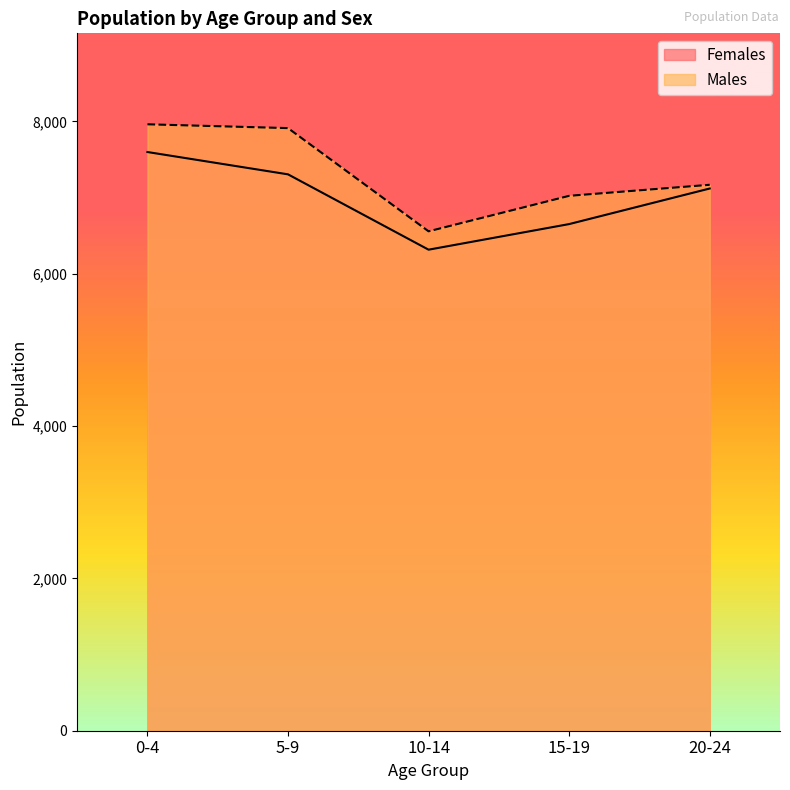

What is the maximum value for Females?

7597